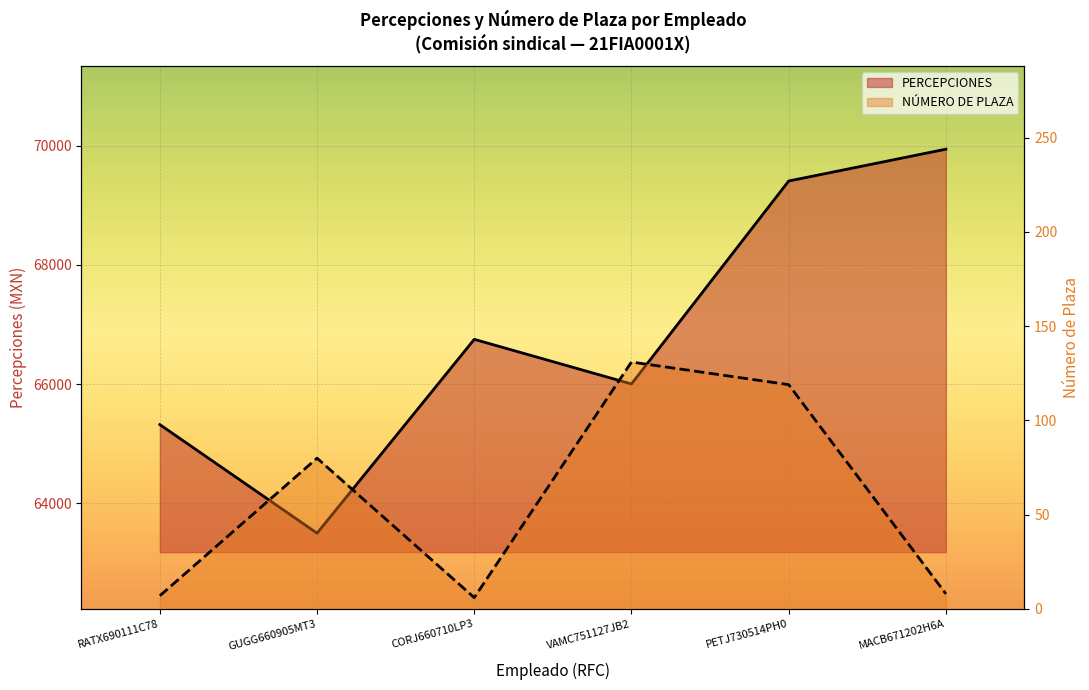

How many data points in NÚMERO DE PLAZA are above 80?

2